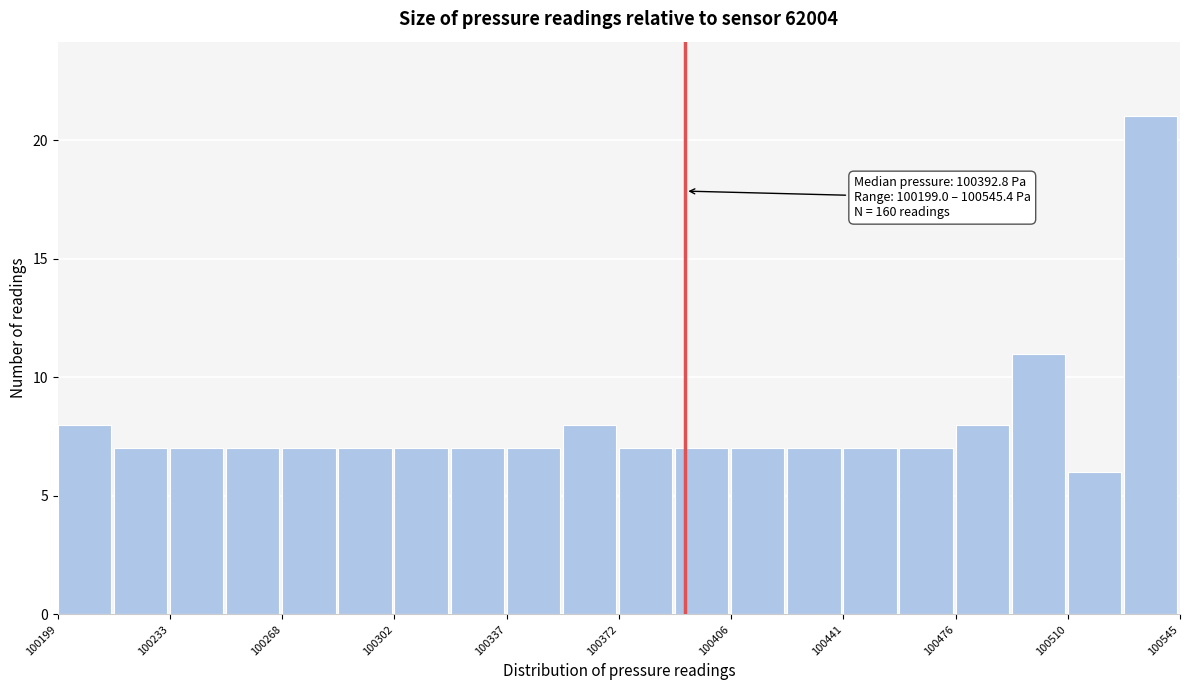

Read against the x-axis, roughly where is the centre of the tallest bar?

100535